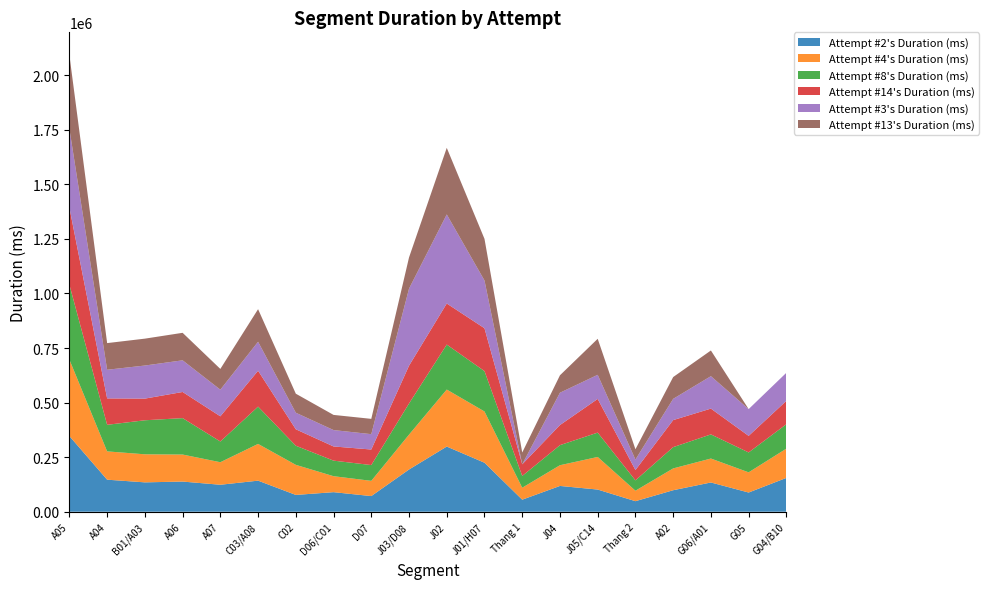

Reading right to left, transcribe all the data shown in this chart.

Attempt #2's Duration (ms): G04/B10=154978	G05=87968	G06/A01=133959	A02=98494	Thang 2=48289	J05/C14=101557	J04=118119	Thang 1=55203	J01/H07=224465	J02=298544	J03/D08=193439	D07=71668	D06/C01=89621	C02=76951	C03/A08=142336	A07=123555	A06=138167	B01/A03=134534	A04=146773	A05=346667
Attempt #4's Duration (ms): G04/B10=134110	G05=92499	G06/A01=109729	A02=99906	Thang 2=47957	J05/C14=149379	J04=94936	Thang 1=54694	J01/H07=234851	J02=261185	J03/D08=159725	D07=69753	D06/C01=73181	C02=137792	C03/A08=168334	A07=103223	A06=123796	B01/A03=128511	A04=129685	A05=350122
Attempt #8's Duration (ms): G04/B10=111910	G05=91101	G06/A01=110555	A02=97436	Thang 2=47449	J05/C14=111571	J04=91965	Thang 1=53955	J01/H07=184944	J02=206082	J03/D08=142681	D07=72313	D06/C01=71242	C02=87620	C03/A08=170867	A07=94906	A06=166885	B01/A03=155936	A04=121741	A05=343114
Attempt #14's Duration (ms): G04/B10=107002	G05=75929	G06/A01=118200	A02=123910	Thang 2=47275	J05/C14=154260	J04=92113	Thang 1=53402	J01/H07=196344	J02=188178	J03/D08=173139	D07=71236	D06/C01=65007	C02=75348	C03/A08=164421	A07=115389	A06=119775	B01/A03=99220	A04=120975	A05=353115
Attempt #3's Duration (ms): G04/B10=128636	G05=122638	G06/A01=148586	A02=97353	Thang 2=47926	J05/C14=110505	J04=148066	Thang 1=0	J01/H07=218773	J02=407954	J03/D08=353065	D07=70392	D06/C01=75032	C02=75876	C03/A08=132704	A07=122101	A06=145050	B01/A03=151571	A04=131238	A05=361436
Attempt #13's Duration (ms): G04/B10=0	G05=0	G06/A01=117699	A02=99838	Thang 2=47323	J05/C14=164963	J04=79920	Thang 1=54059	J01/H07=190721	J02=305172	J03/D08=142810	D07=70100	D06/C01=69462	C02=87127	C03/A08=149294	A07=95054	A06=126011	B01/A03=123187	A04=122134	A05=337299